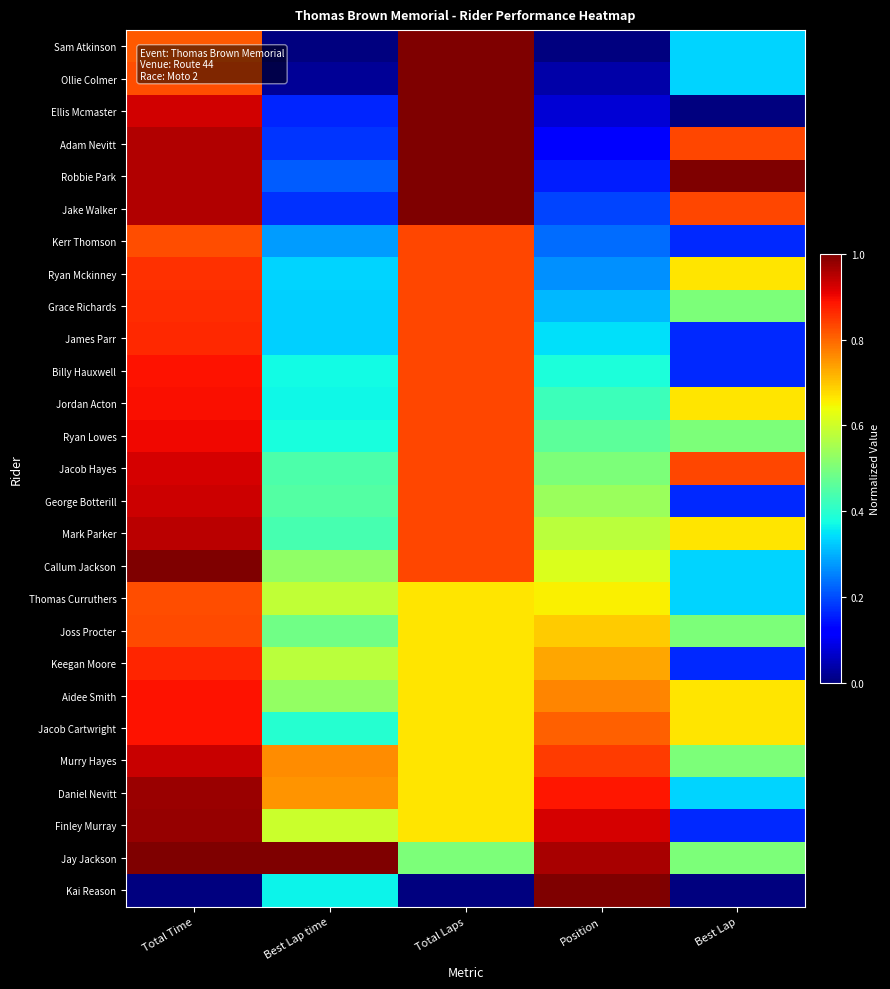

Reading left to right, what are all the values shown in this chart?

Sam Atkinson: Total Time=0.8	Best Lap time=0.0	Total Laps=1.0	Position=0.0	Best Lap=0.3
Ollie Colmer: Total Time=0.8	Best Lap time=0.0	Total Laps=1.0	Position=0.0	Best Lap=0.3
Ellis Mcmaster: Total Time=0.9	Best Lap time=0.2	Total Laps=1.0	Position=0.1	Best Lap=0.0
Adam Nevitt: Total Time=1.0	Best Lap time=0.2	Total Laps=1.0	Position=0.1	Best Lap=0.8
Robbie Park: Total Time=1.0	Best Lap time=0.2	Total Laps=1.0	Position=0.2	Best Lap=1.0
Jake Walker: Total Time=1.0	Best Lap time=0.2	Total Laps=1.0	Position=0.2	Best Lap=0.8
Kerr Thomson: Total Time=0.8	Best Lap time=0.3	Total Laps=0.8	Position=0.2	Best Lap=0.2
Ryan Mckinney: Total Time=0.9	Best Lap time=0.3	Total Laps=0.8	Position=0.3	Best Lap=0.7
Grace Richards: Total Time=0.9	Best Lap time=0.3	Total Laps=0.8	Position=0.3	Best Lap=0.5
James Parr: Total Time=0.9	Best Lap time=0.3	Total Laps=0.8	Position=0.3	Best Lap=0.2
Billy Hauxwell: Total Time=0.9	Best Lap time=0.4	Total Laps=0.8	Position=0.4	Best Lap=0.2
Jordan Acton: Total Time=0.9	Best Lap time=0.4	Total Laps=0.8	Position=0.4	Best Lap=0.7
Ryan Lowes: Total Time=0.9	Best Lap time=0.4	Total Laps=0.8	Position=0.5	Best Lap=0.5
Jacob Hayes: Total Time=0.9	Best Lap time=0.4	Total Laps=0.8	Position=0.5	Best Lap=0.8
George Botterill: Total Time=0.9	Best Lap time=0.5	Total Laps=0.8	Position=0.5	Best Lap=0.2
Mark Parker: Total Time=0.9	Best Lap time=0.4	Total Laps=0.8	Position=0.6	Best Lap=0.7
Callum Jackson: Total Time=1.0	Best Lap time=0.5	Total Laps=0.8	Position=0.6	Best Lap=0.3
Thomas Curruthers: Total Time=0.8	Best Lap time=0.6	Total Laps=0.7	Position=0.7	Best Lap=0.3
Joss Procter: Total Time=0.8	Best Lap time=0.5	Total Laps=0.7	Position=0.7	Best Lap=0.5
Keegan Moore: Total Time=0.9	Best Lap time=0.6	Total Laps=0.7	Position=0.7	Best Lap=0.2
Aidee Smith: Total Time=0.9	Best Lap time=0.5	Total Laps=0.7	Position=0.8	Best Lap=0.7
Jacob Cartwright: Total Time=0.9	Best Lap time=0.4	Total Laps=0.7	Position=0.8	Best Lap=0.7
Murry Hayes: Total Time=0.9	Best Lap time=0.8	Total Laps=0.7	Position=0.8	Best Lap=0.5
Daniel Nevitt: Total Time=1.0	Best Lap time=0.8	Total Laps=0.7	Position=0.9	Best Lap=0.3
Finley Murray: Total Time=1.0	Best Lap time=0.6	Total Laps=0.7	Position=0.9	Best Lap=0.2
Jay Jackson: Total Time=1.0	Best Lap time=1.0	Total Laps=0.5	Position=1.0	Best Lap=0.5
Kai Reason: Total Time=0.0	Best Lap time=0.4	Total Laps=0.0	Position=1.0	Best Lap=0.0